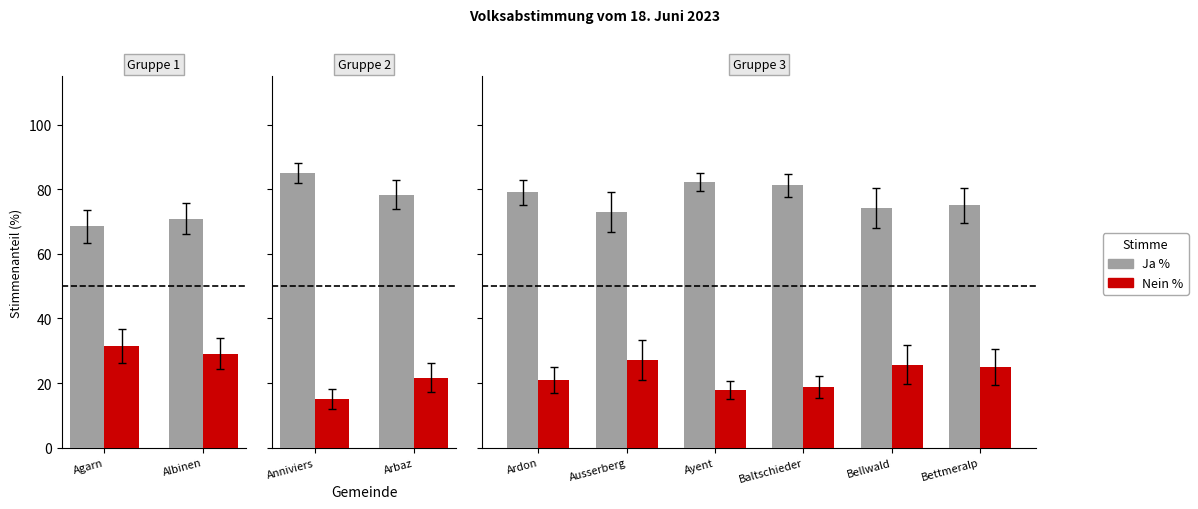

Rank the categories by Nein % value from highest to lowest.

Agarn, Albinen, Ausserberg, Bellwald, Bettmeralp, Arbaz, Ardon, Baltschieder, Ayent, Anniviers